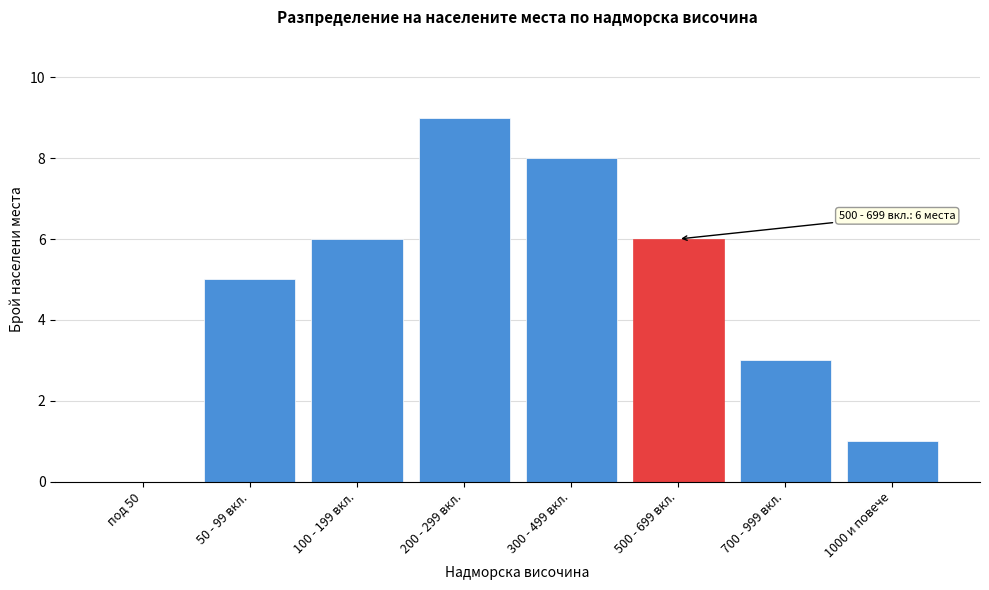

Reading left to right, transcribe all the data shown in this chart.

под 50=0	50 - 99 вкл.=5	100 - 199 вкл.=6	200 - 299 вкл.=9	300 - 499 вкл.=8	500 - 699 вкл.=6	700 - 999 вкл.=3	1000 и повече=1